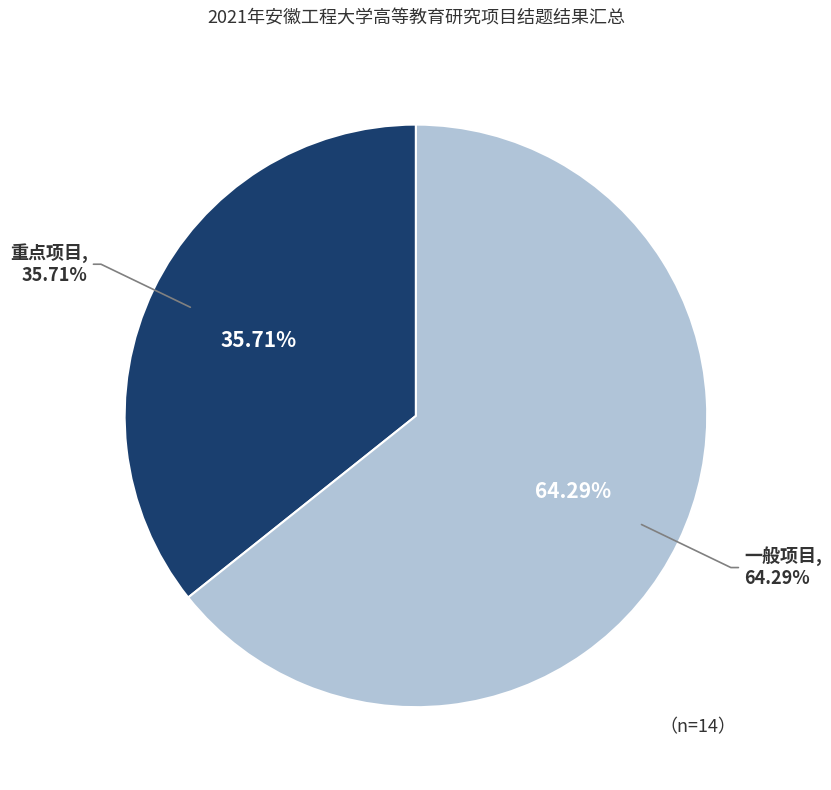

What is the ratio of the value at 一般项目 to the value at 重点项目?

1.8